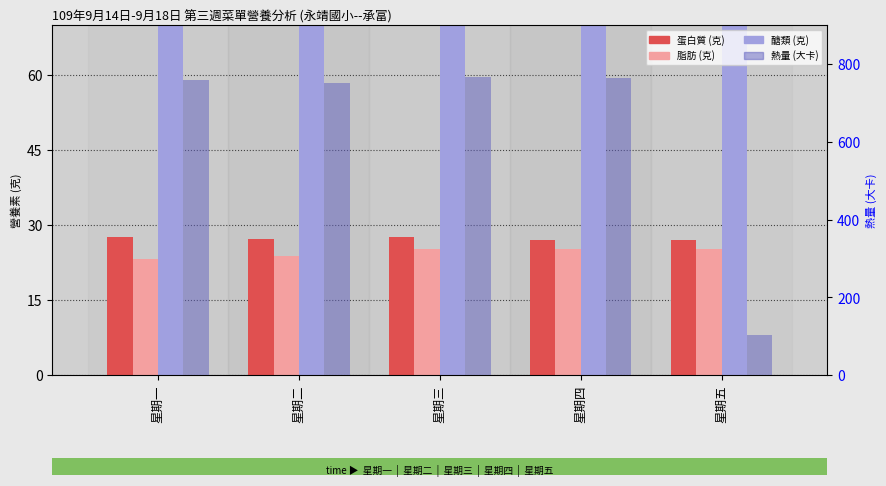

Is it true that 醣類 (克) equals 109.9 at 星期一?

True